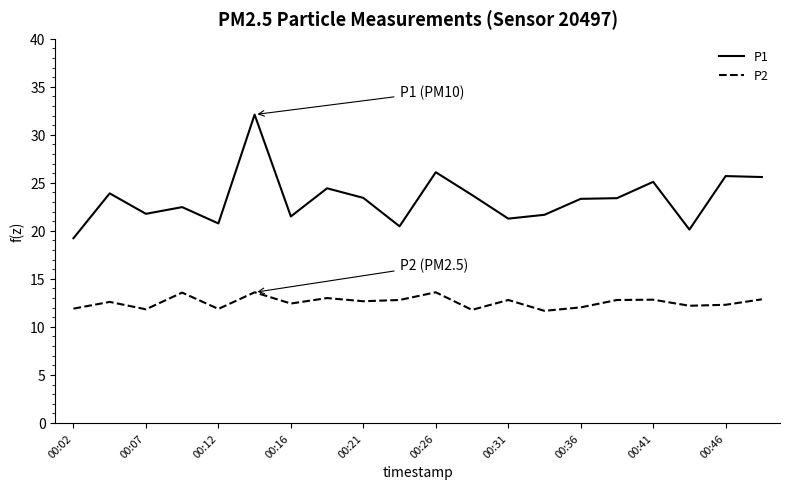

What is the average value of the P1 series?

23.3